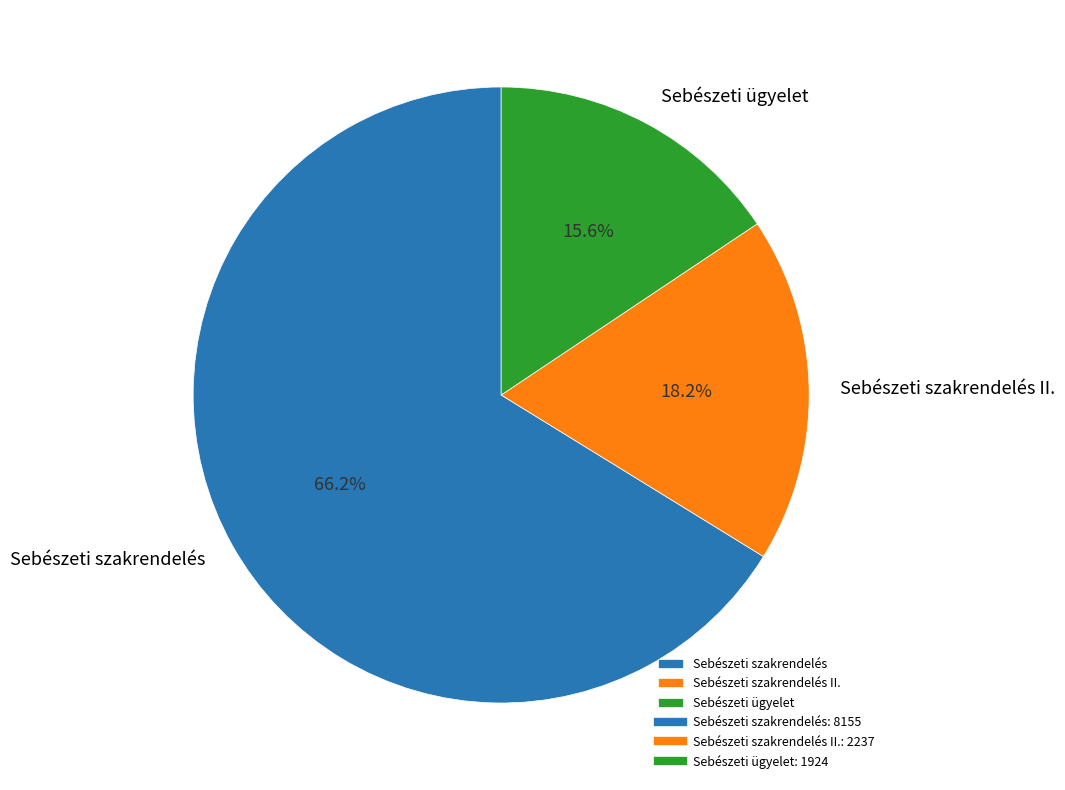

Rank the categories by value from lowest to highest.

Sebészeti ügyelet, Sebészeti szakrendelés II., Sebészeti szakrendelés